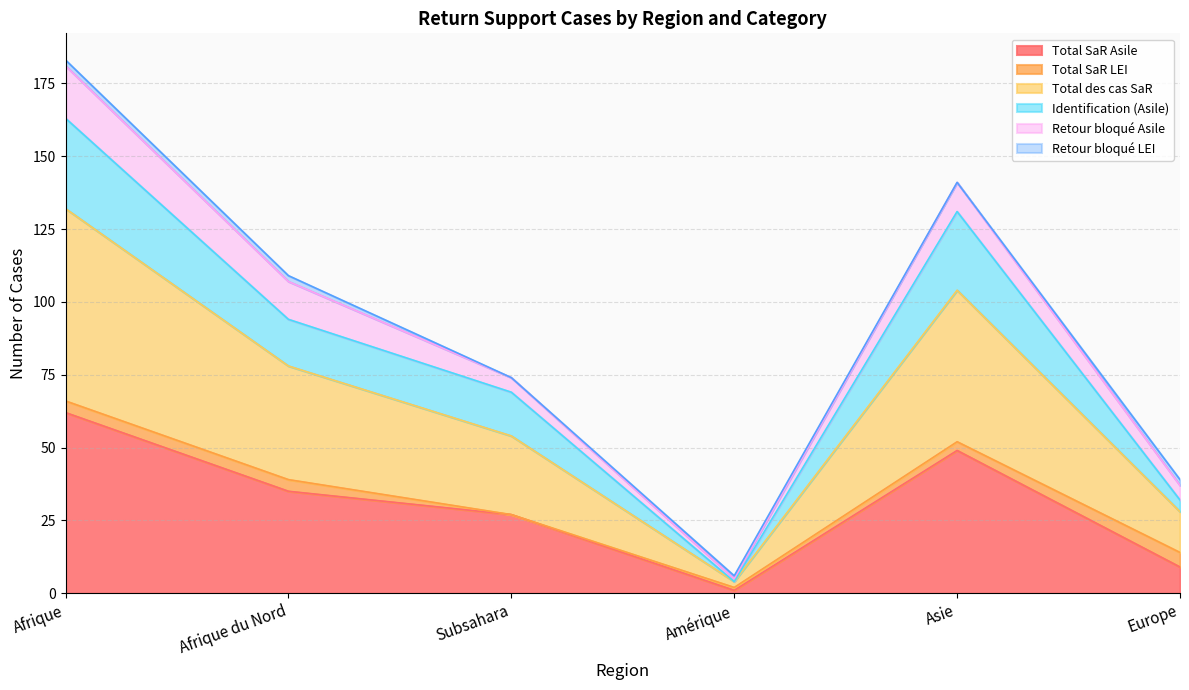

The value of Total SaR Asile at Subsahara is 27. True or false?

True